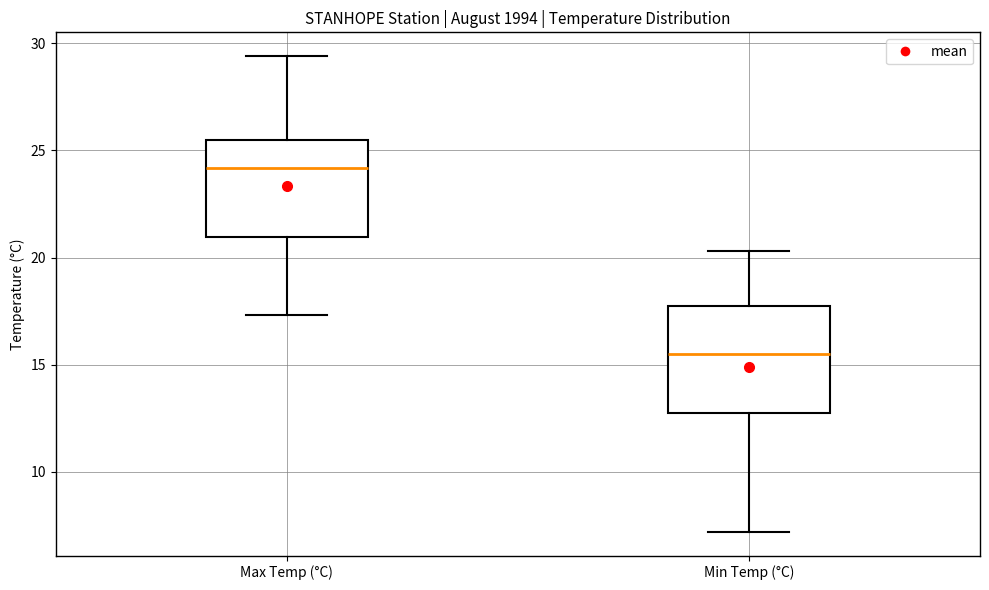

Where does the median line of the box for Max Temp (°C) sit on the y-axis? The values are not printed on the chart, so give them approximately, as read against the axis.

24.0